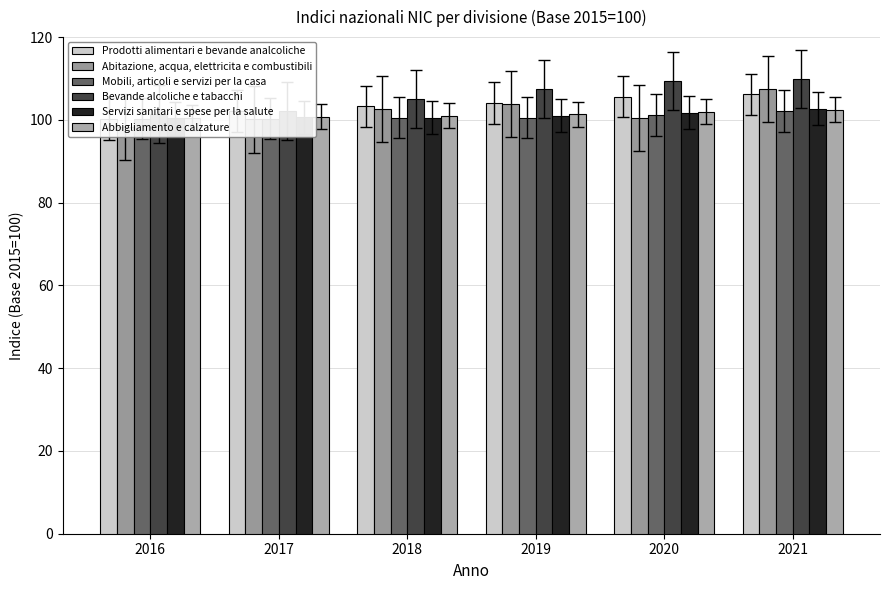

Reading left to right, list all the values displayed in this chart.

Prodotti alimentari e bevande analcoliche: 2016=100.2	2017=102.1	2018=103.3	2019=104.1	2020=105.6	2021=106.2
Abitazione, acqua, elettricita e combustibili: 2016=98.3	2017=100.1	2018=102.6	2019=103.9	2020=100.5	2021=107.5
Mobili, articoli e servizi per la casa: 2016=100.3	2017=100.3	2018=100.5	2019=100.5	2020=101.2	2021=102.1
Bevande alcoliche e tabacchi: 2016=101.5	2017=102.1	2018=105.1	2019=107.4	2020=109.5	2021=109.9
Servizi sanitari e spese per la salute: 2016=100.4	2017=100.6	2018=100.5	2019=101.0	2020=101.7	2021=102.7
Abbigliamento e calzature: 2016=100.5	2017=100.8	2018=101.0	2019=101.3	2020=102.0	2021=102.5